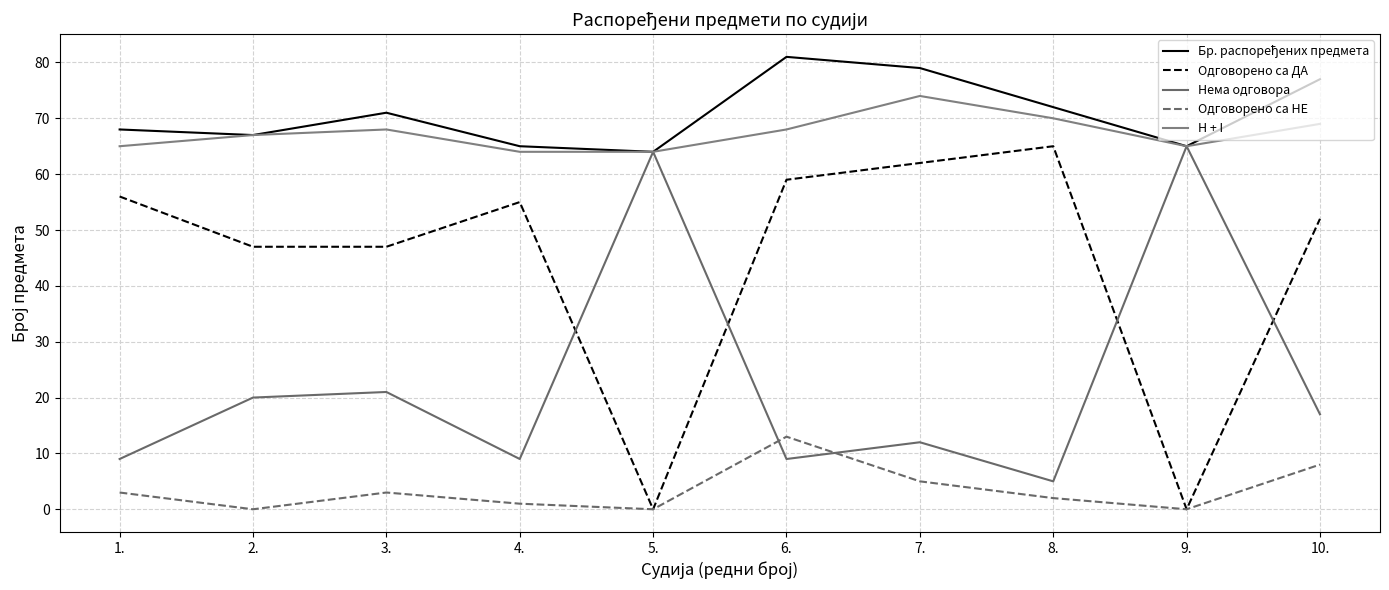

How many lines are shown in the chart?

5